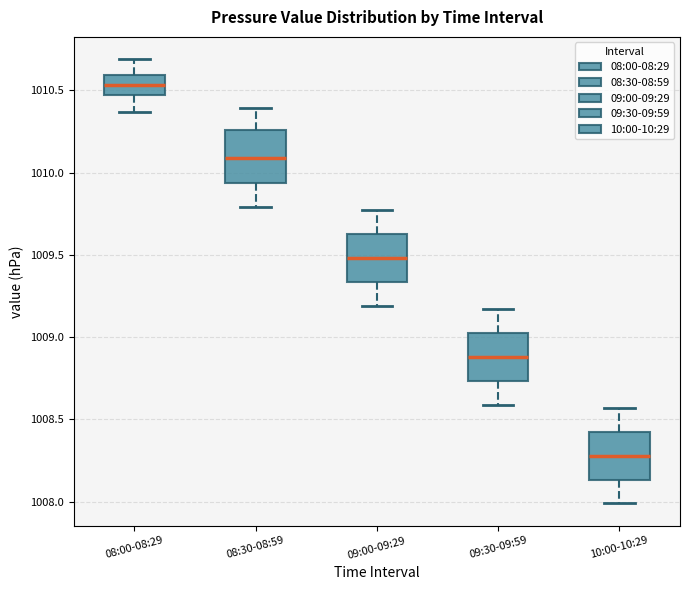

Reading left to right, transcribe this box plot: for each box, give where its median line is, the range the box spans, and where its two whiskers end, as read against the y-axis. The values are not printed on the chart, so give them approximately, as read against the axis.

08:00-08:29: median 1010.55, box 1010.45 to 1010.60, whiskers 1010.35 to 1010.70
08:30-08:59: median 1010.10, box 1009.95 to 1010.25, whiskers 1009.80 to 1010.40
09:00-09:29: median 1009.50, box 1009.35 to 1009.65, whiskers 1009.20 to 1009.75
09:30-09:59: median 1008.90, box 1008.75 to 1009.05, whiskers 1008.60 to 1009.15
10:00-10:29: median 1008.30, box 1008.15 to 1008.45, whiskers 1008.00 to 1008.55